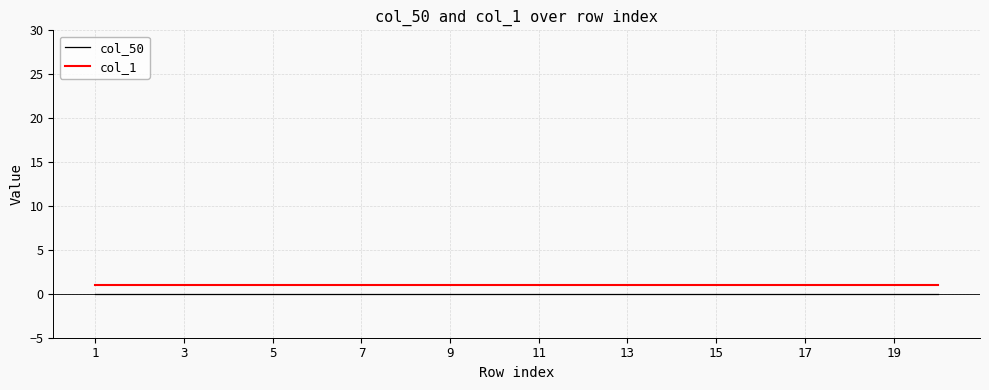

True or false: col_50 and col_1 cross at least once.

False